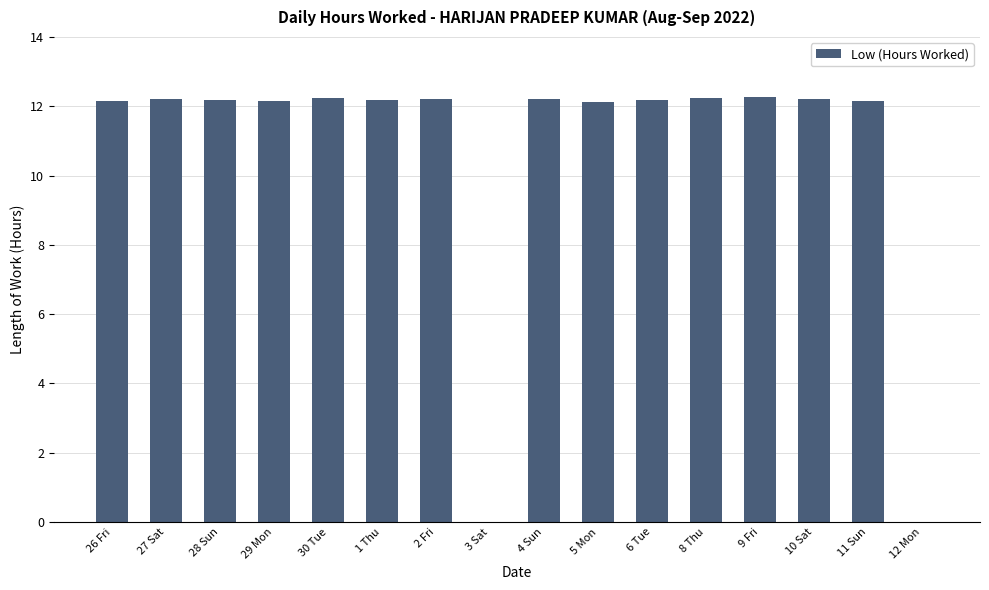

How many distinct data groups are displayed?

1